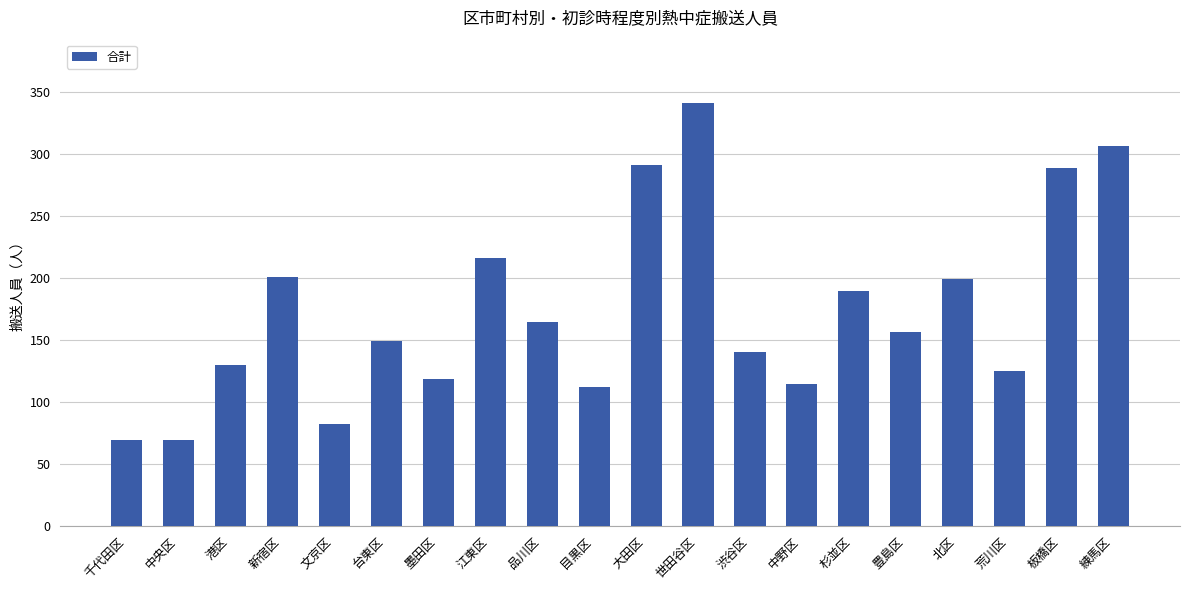

What value does the data have at 品川区?

164